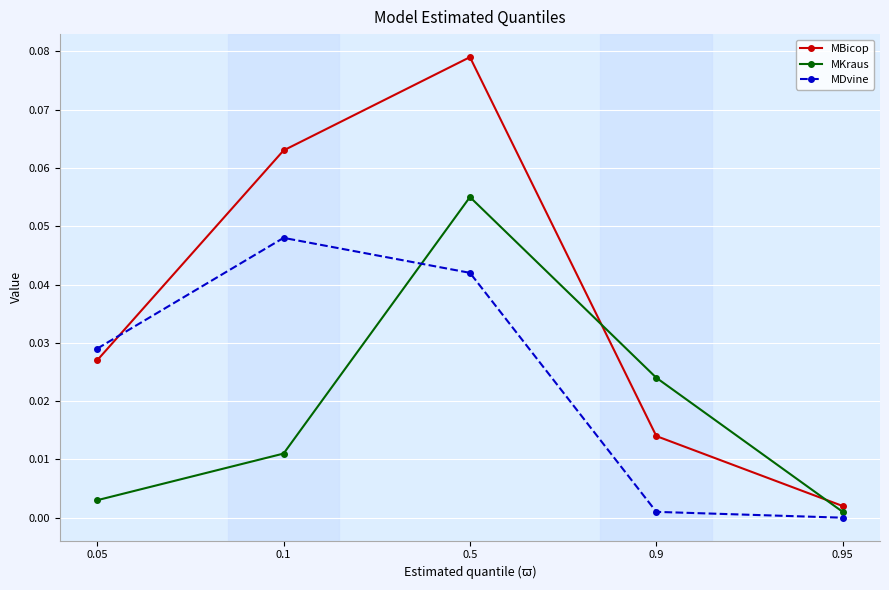

In MBicop, how many points are higher than both neighbors (excluding endpoints)?

1